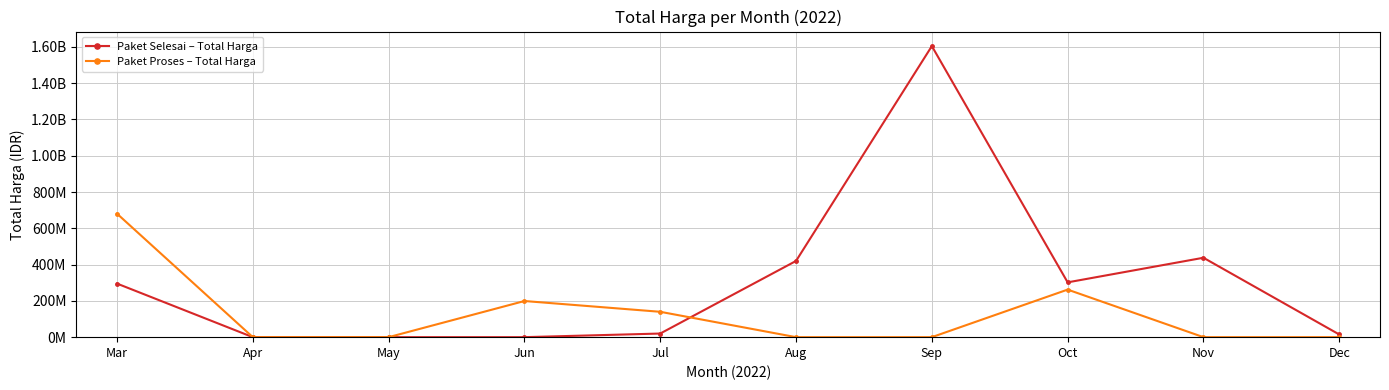

At which label does Paket Proses – Total Harga reach its peak?

Mar